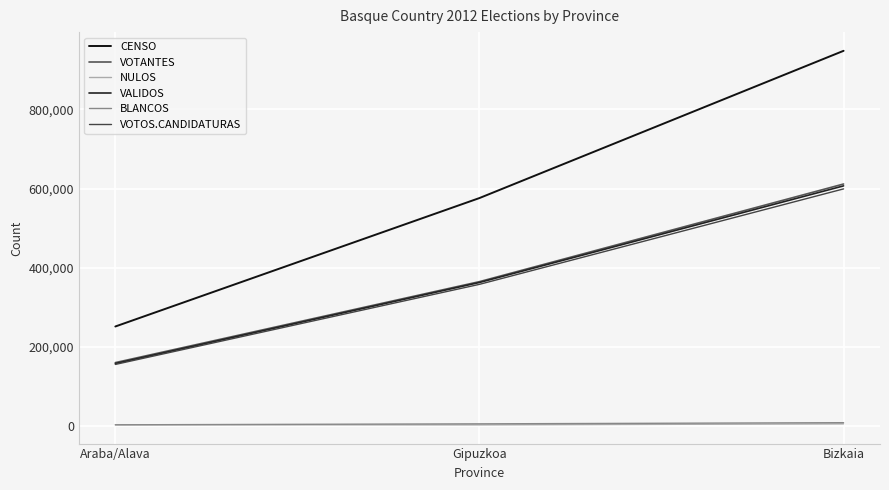

Does the chart display data point markers on the line(s)?

No